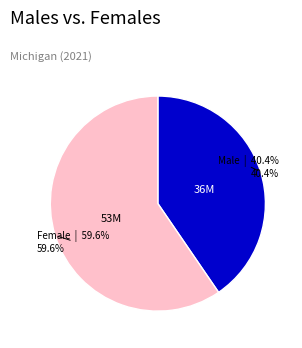

Is there a majority slice in this chart?

Yes